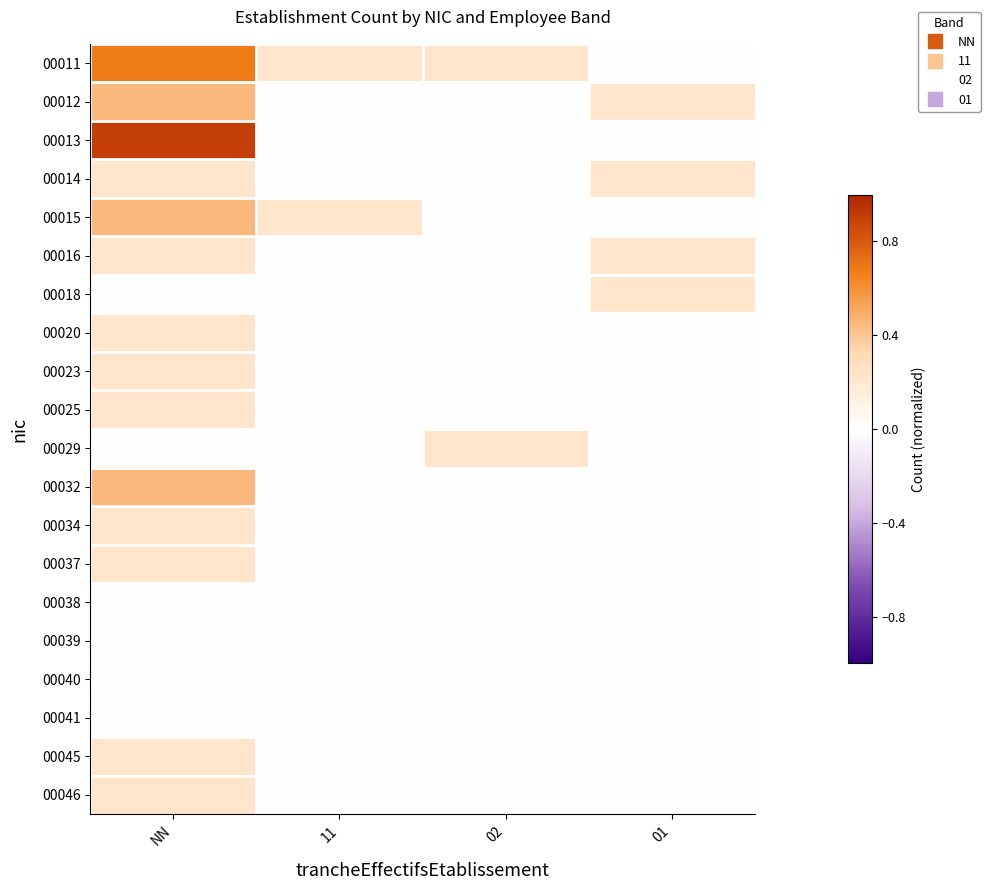

Reading left to right, extract all data points from this chart.

00011: NN=0.7	11=0.2	02=0.2	01=0.0
00012: NN=0.5	11=0.0	02=0.0	01=0.2
00013: NN=0.9	11=0.0	02=0.0	01=0.0
00014: NN=0.2	11=0.0	02=0.0	01=0.2
00015: NN=0.5	11=0.2	02=0.0	01=0.0
00016: NN=0.2	11=0.0	02=0.0	01=0.2
00018: NN=0.0	11=0.0	02=0.0	01=0.2
00020: NN=0.2	11=0.0	02=0.0	01=0.0
00023: NN=0.2	11=0.0	02=0.0	01=0.0
00025: NN=0.2	11=0.0	02=0.0	01=0.0
00029: NN=0.0	11=0.0	02=0.2	01=0.0
00032: NN=0.5	11=0.0	02=0.0	01=0.0
00034: NN=0.2	11=0.0	02=0.0	01=0.0
00037: NN=0.2	11=0.0	02=0.0	01=0.0
00038: NN=0.0	11=0.0	02=0.0	01=0.0
00039: NN=0.0	11=0.0	02=0.0	01=0.0
00040: NN=0.0	11=0.0	02=0.0	01=0.0
00041: NN=0.0	11=0.0	02=0.0	01=0.0
00045: NN=0.2	11=0.0	02=0.0	01=0.0
00046: NN=0.2	11=0.0	02=0.0	01=0.0